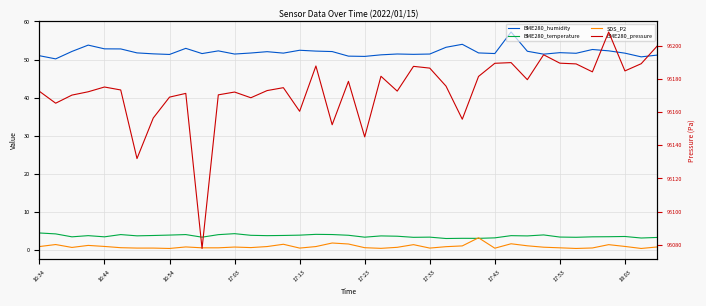

Which series has the largest total across all categories?

BME280_pressure